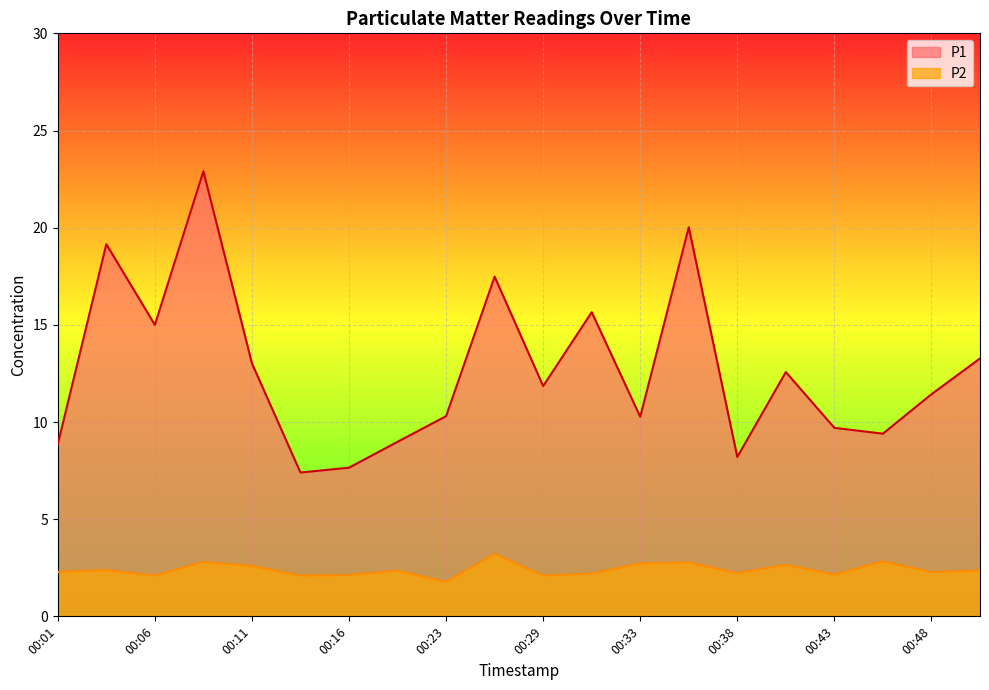

The value of P1 at 00:26 is 4.6. True or false?

False